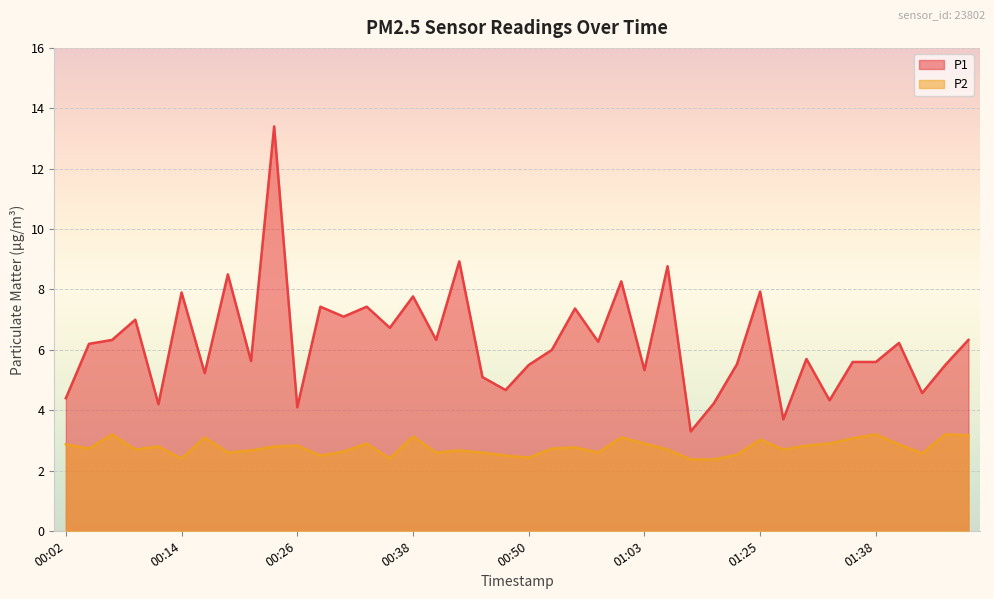

Where does the P1 series first go above 6?

00:04